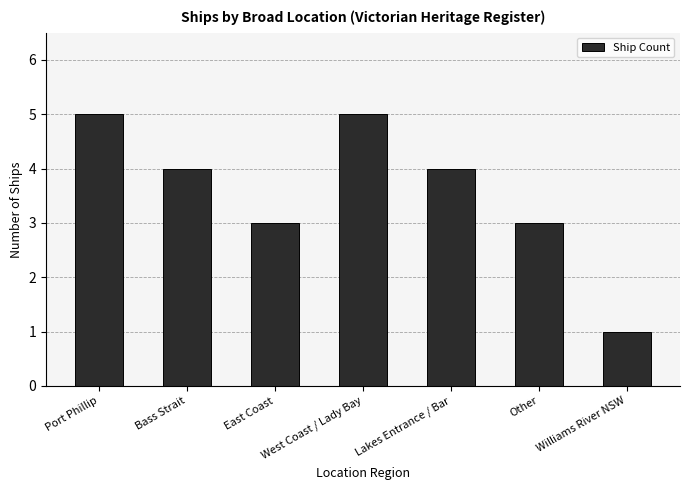

What is the label of the 1st bar from the right?

Williams River NSW